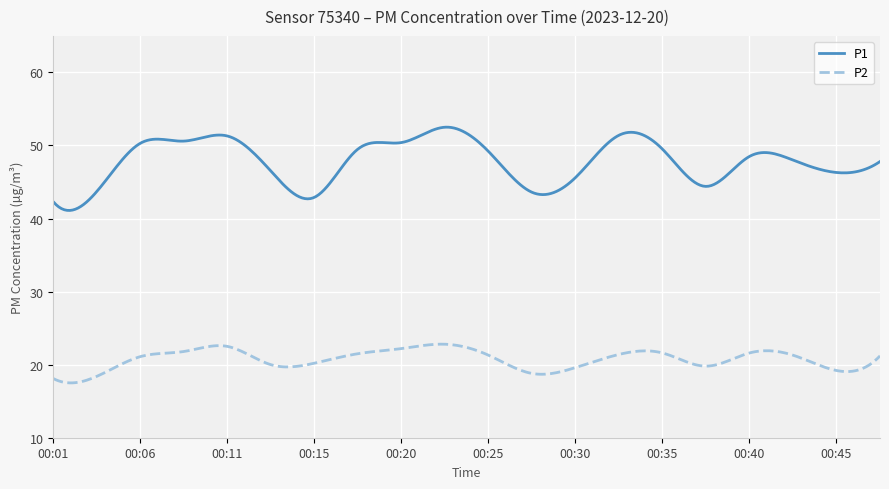

What is the maximum value shown in the chart?

52.5